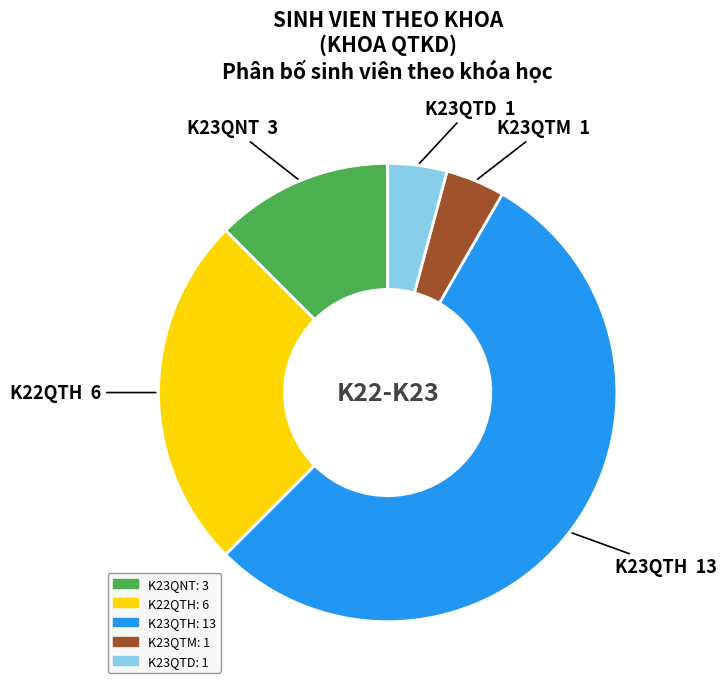

Does K22QTH account for over 50% of the chart?

No